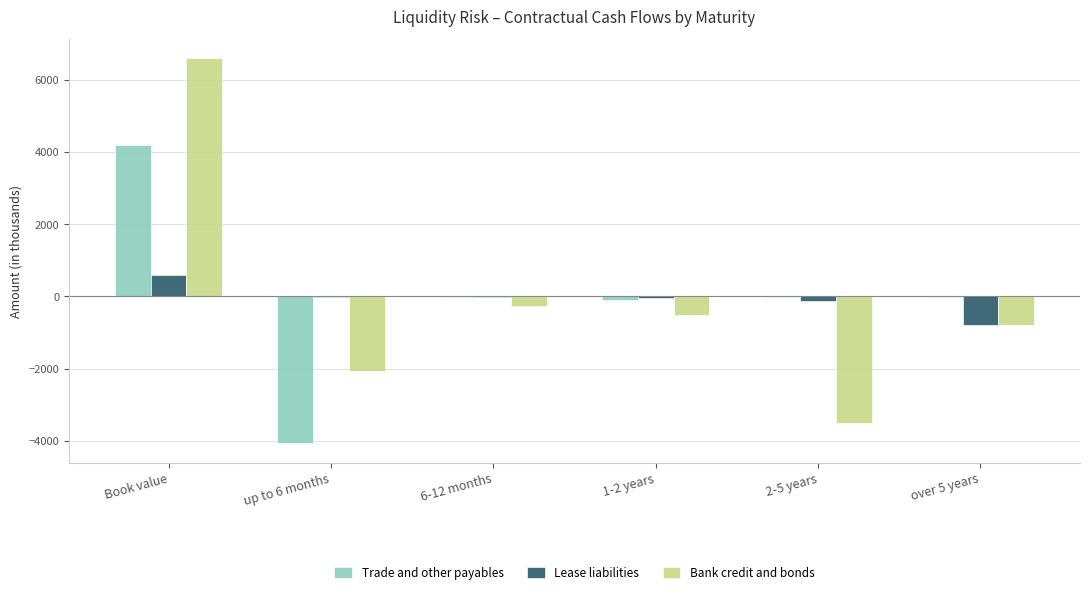

What are all the series names shown in the legend?

Trade and other payables, Lease liabilities, Bank credit and bonds